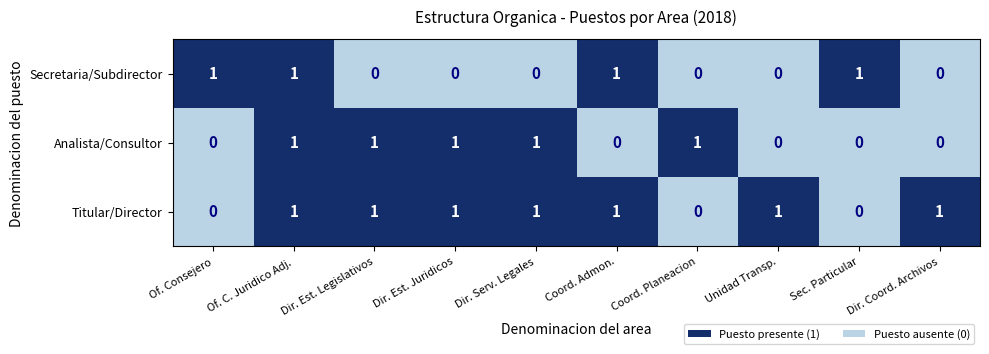

At which category is the sum across all series the highest?

Of. C. Juridico Adj.